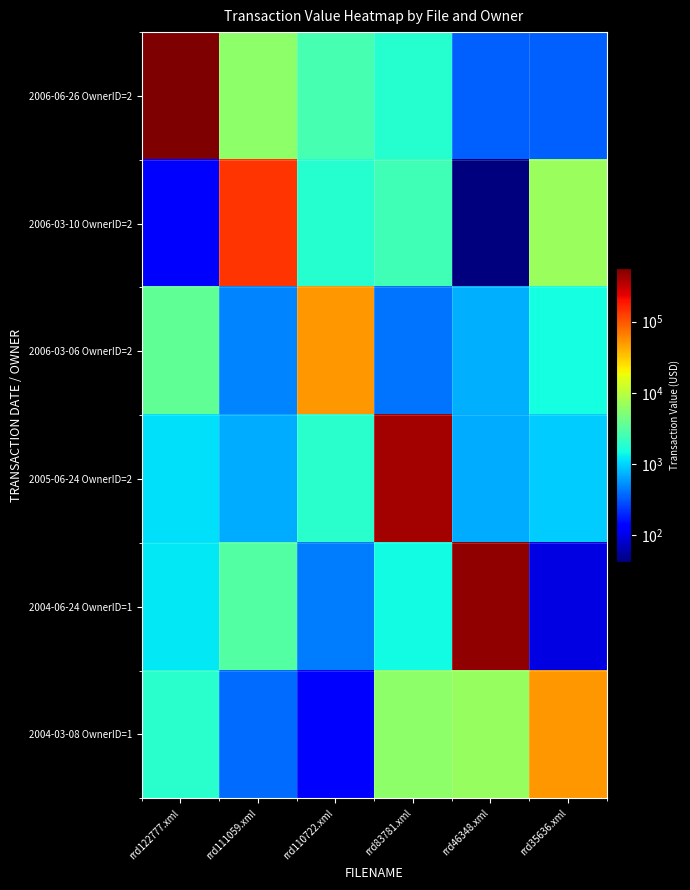

Which series changed the most between rrd122777.xml and rrd46348.xml?

2006-06-26 OwnerID=2